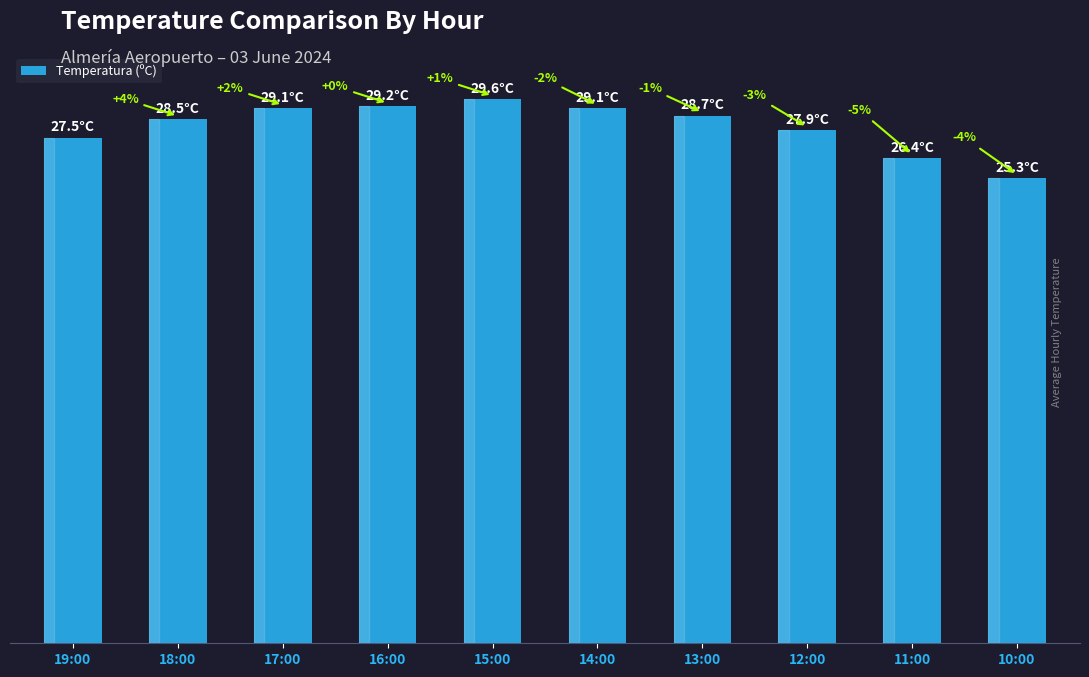

Are the bars grouped side by side (vs. stacked)?

No